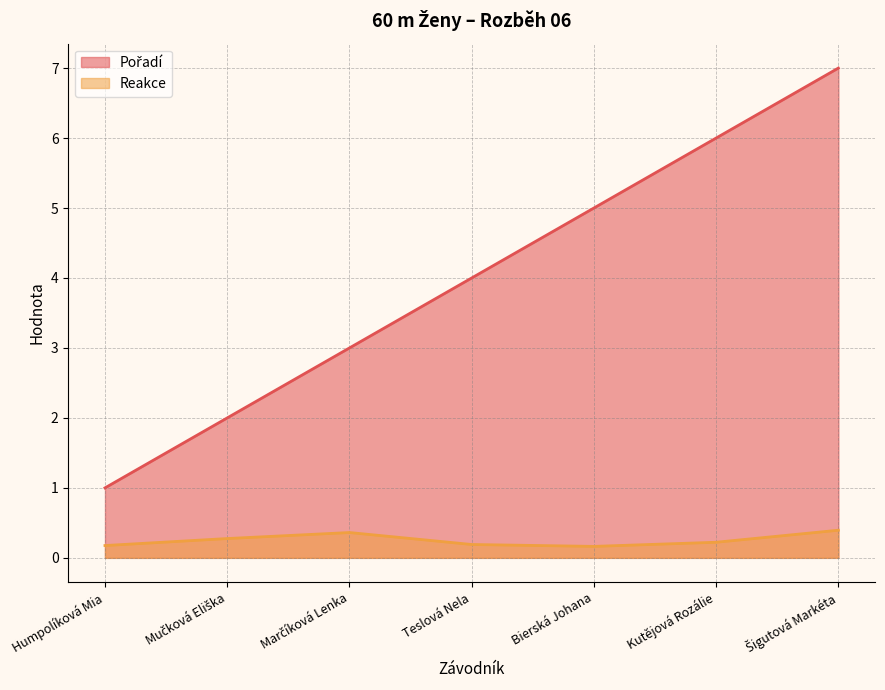

What is the value of the Reakce point at the 6th from the left?

0.2